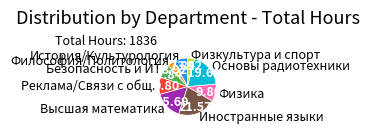

Is there a majority slice in this chart?

No